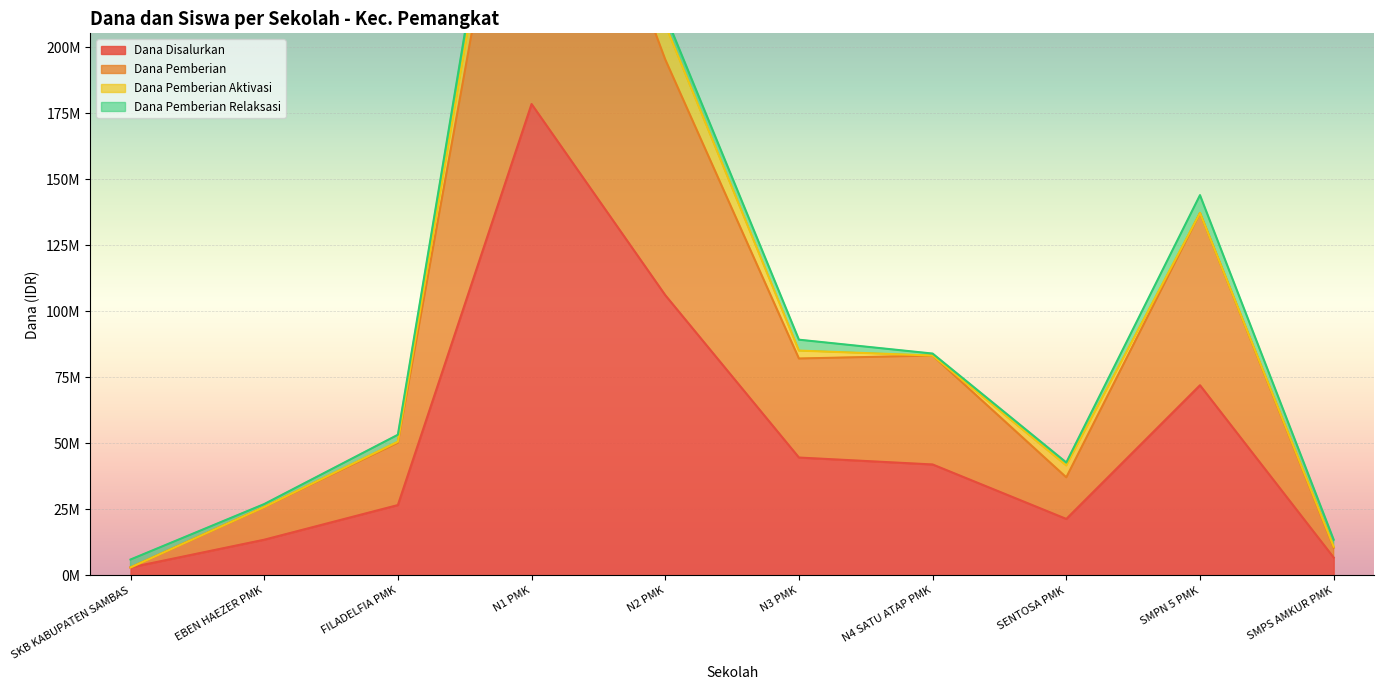

What position from the left is SMPN 5 PMK?

9